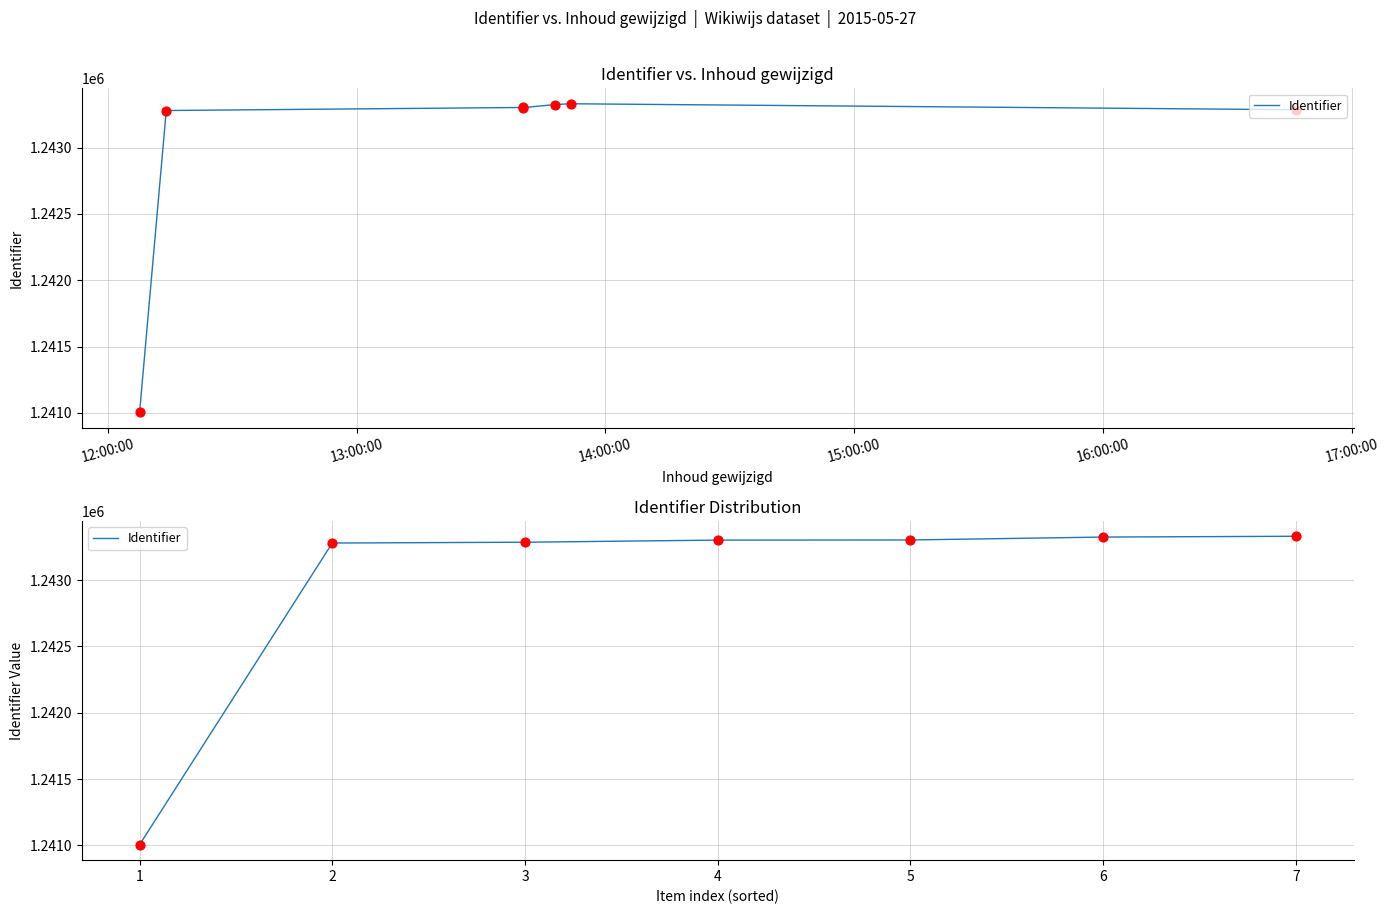

Approximately how many times larger is the value at 7 compared to 3?

1.0